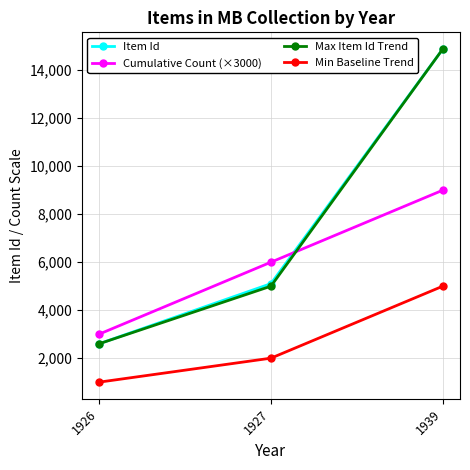

What is the total value across all series at 1927?

18105